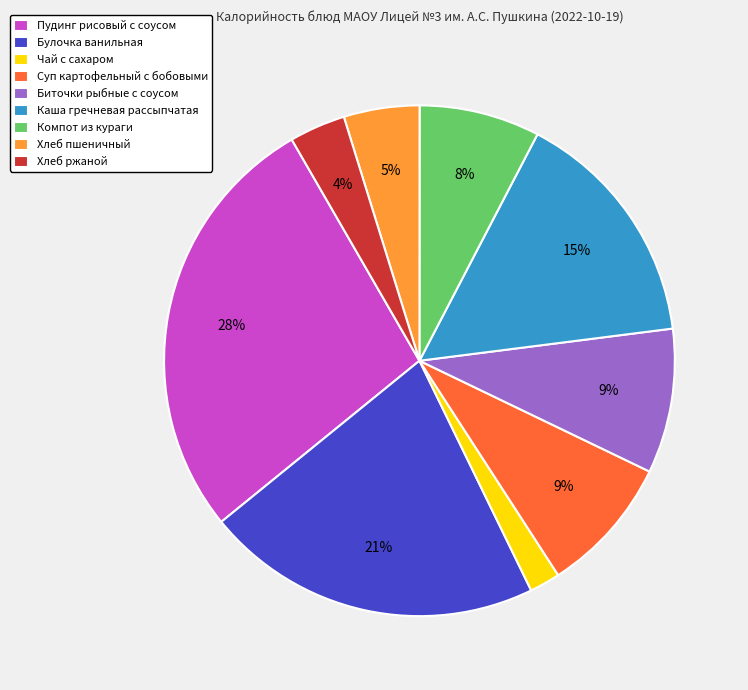

Do Чай с сахаром and Пудинг рисовый с соусом together represent more than half of the pie?

No